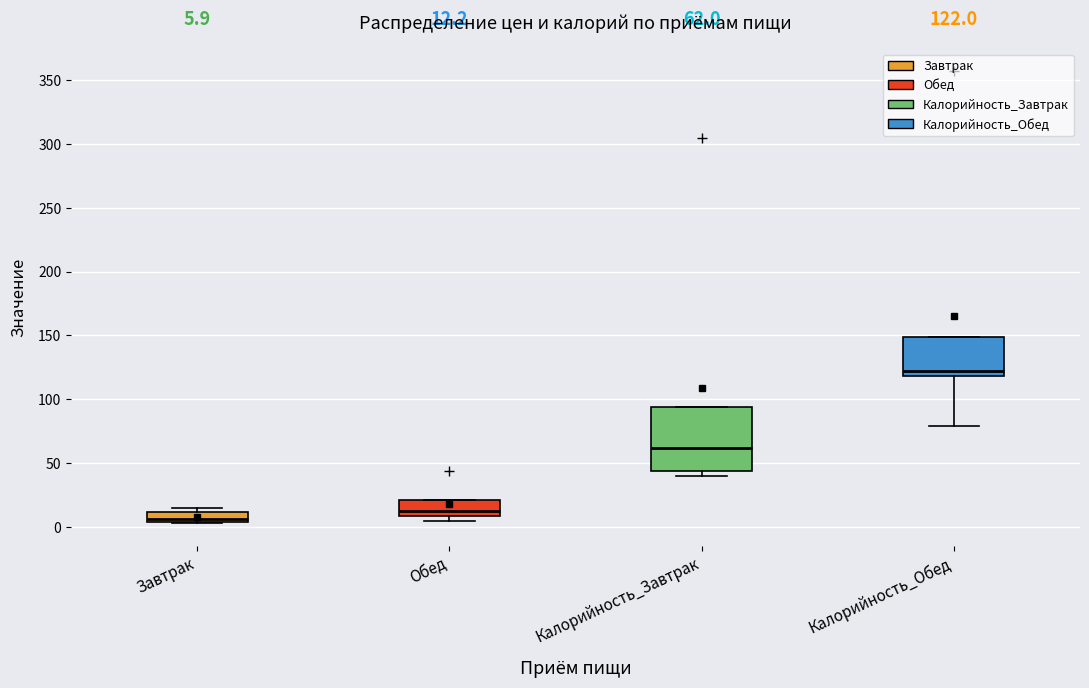

Comparing the boxes themselves (not the whiskers), which one is the tallest?

Калорийность_Завтрак